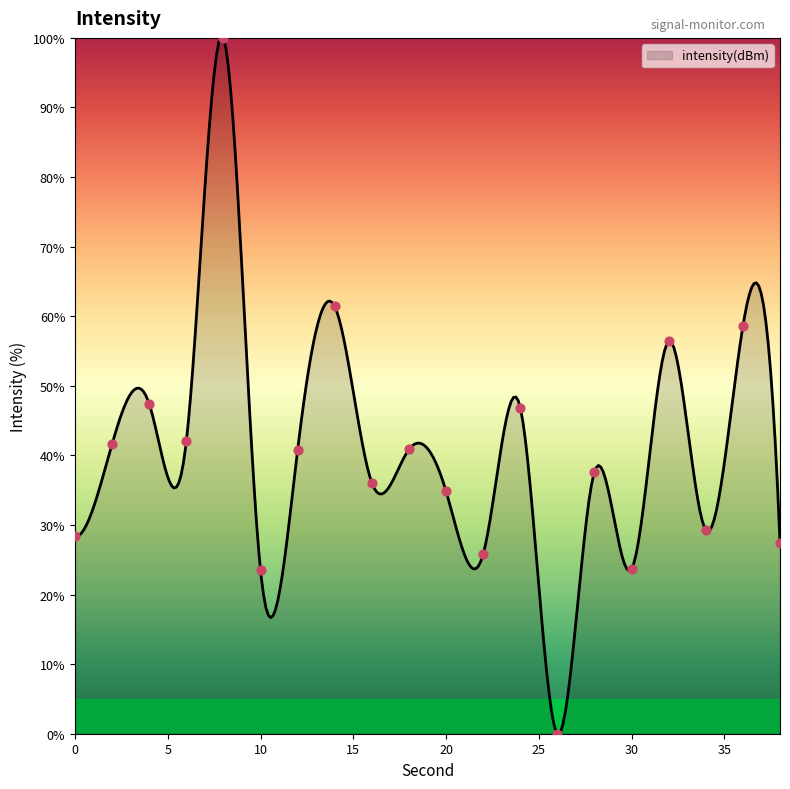

What is the ratio of the value at 20 to the value at 6?

0.8